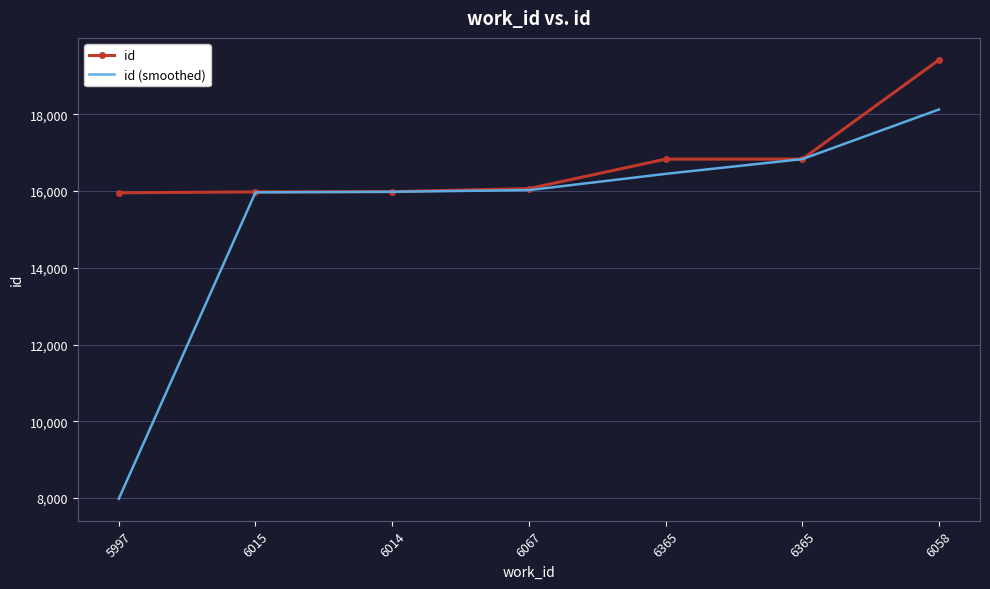

What are all the series names shown in the legend?

id, id (smoothed)